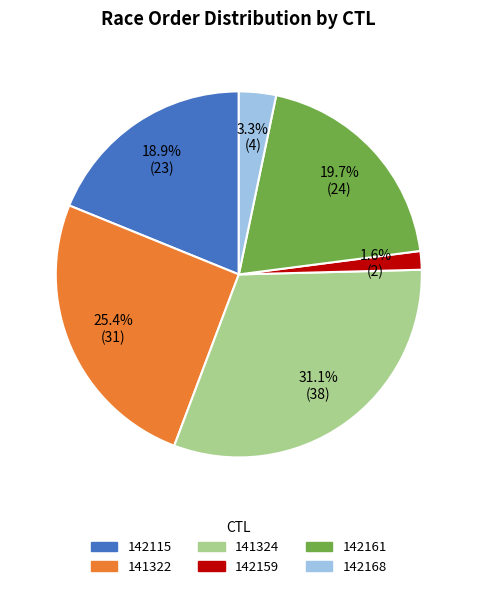

How much of the chart is everything except 141324?

68.9%